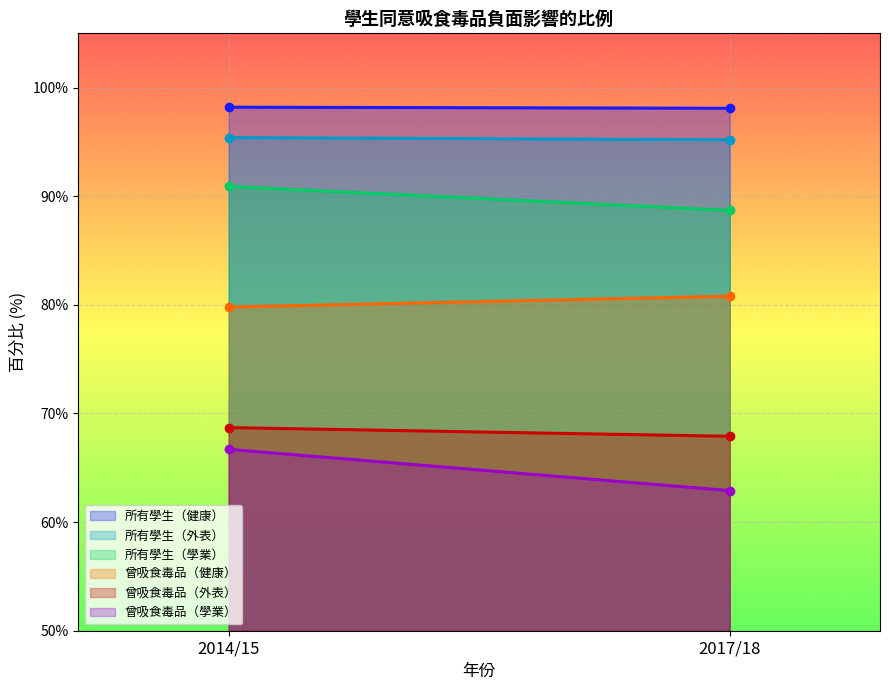

Which series changed the most between 2014/15 and 2017/18?

曾吸食毒品（學業）